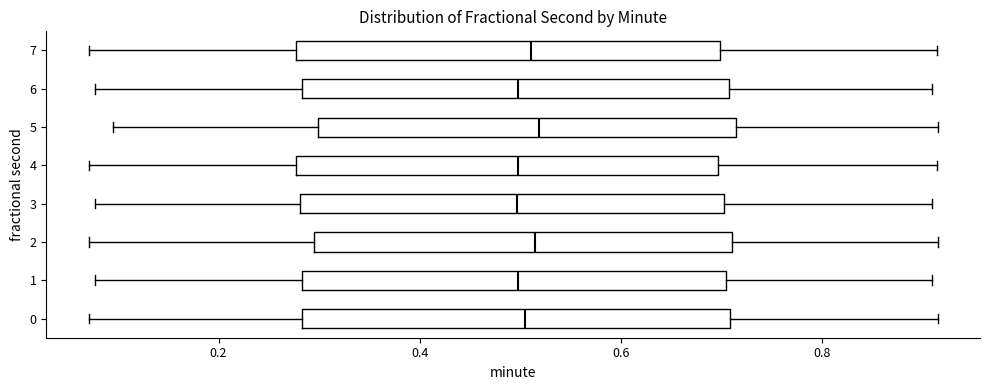

Reading bottom to top, transcribe this box plot: for each box, give where its median line is, the range the box spans, and where its two whiskers end, as read against the x-axis. The values are not printed on the chart, so give them approximately, as read against the axis.

0: median 0.50, box 0.28 to 0.70, whiskers 0.08 to 0.92
1: median 0.50, box 0.28 to 0.70, whiskers 0.08 to 0.90
2: median 0.52, box 0.30 to 0.72, whiskers 0.08 to 0.92
3: median 0.50, box 0.28 to 0.70, whiskers 0.08 to 0.90
4: median 0.50, box 0.28 to 0.70, whiskers 0.08 to 0.92
5: median 0.52, box 0.30 to 0.72, whiskers 0.10 to 0.92
6: median 0.50, box 0.28 to 0.70, whiskers 0.08 to 0.90
7: median 0.52, box 0.28 to 0.70, whiskers 0.08 to 0.92